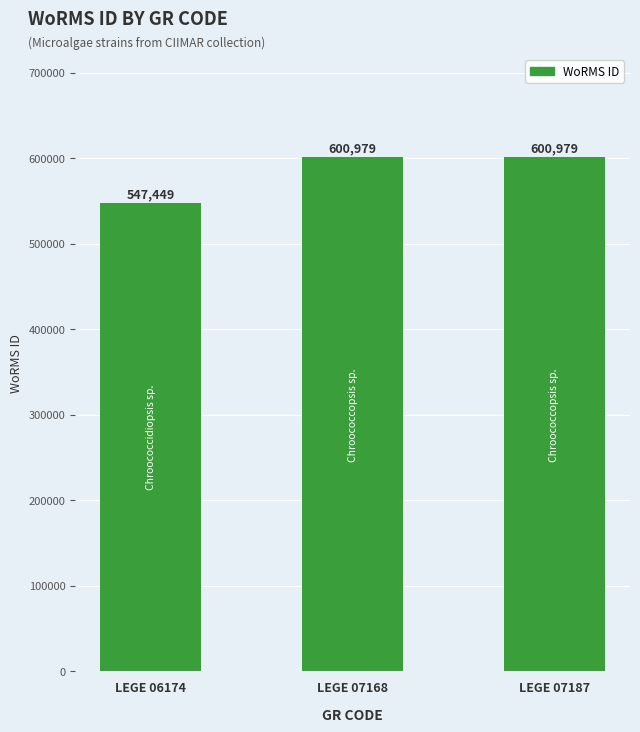

What is the value of the 3rd bar from the left?

600979